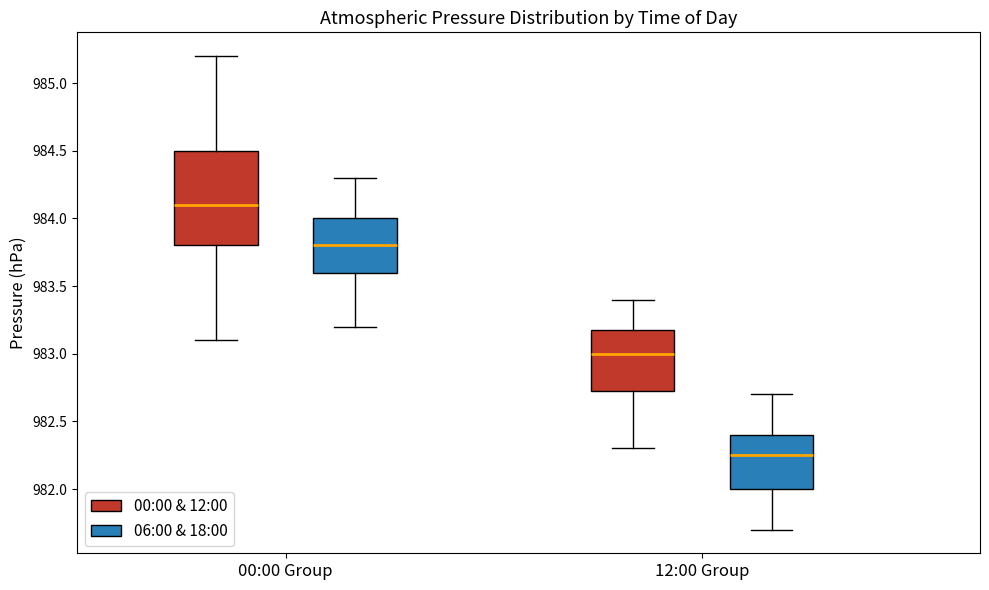

Which box has the lowest median line?

12:00 Group (06:00 & 18:00)